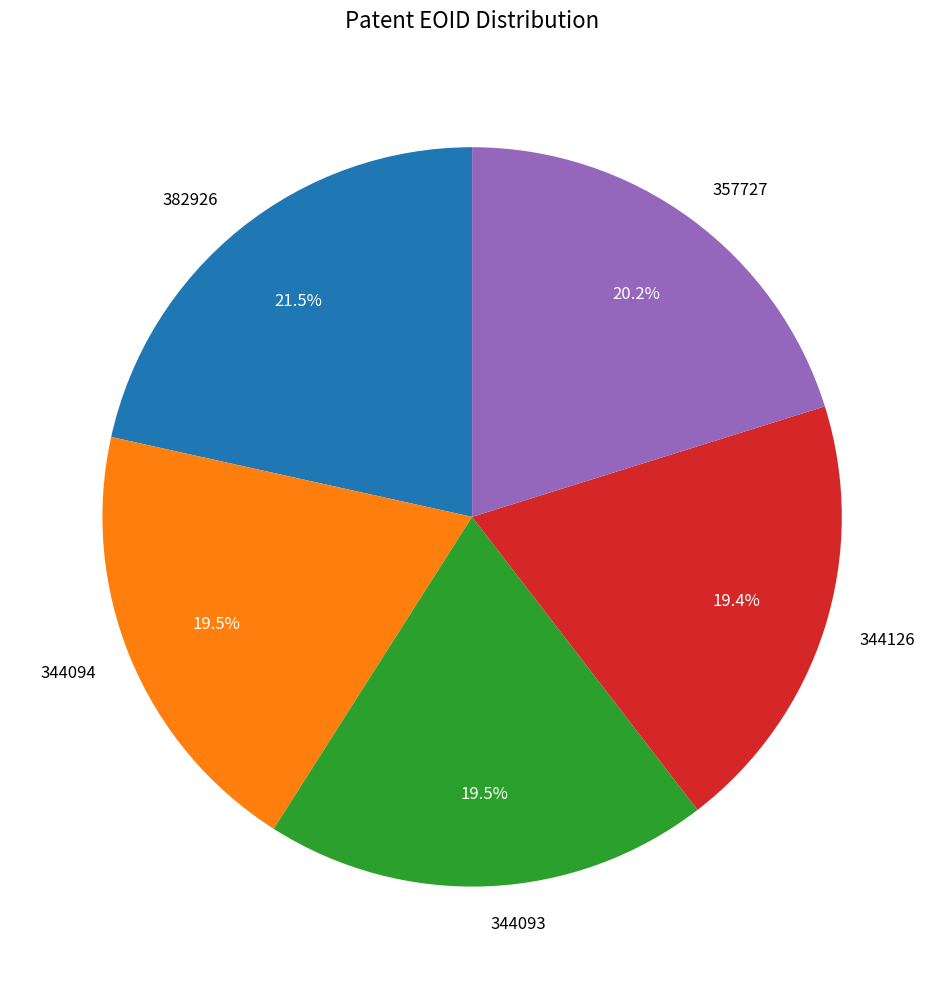

Count the number of slices in the pie.

5